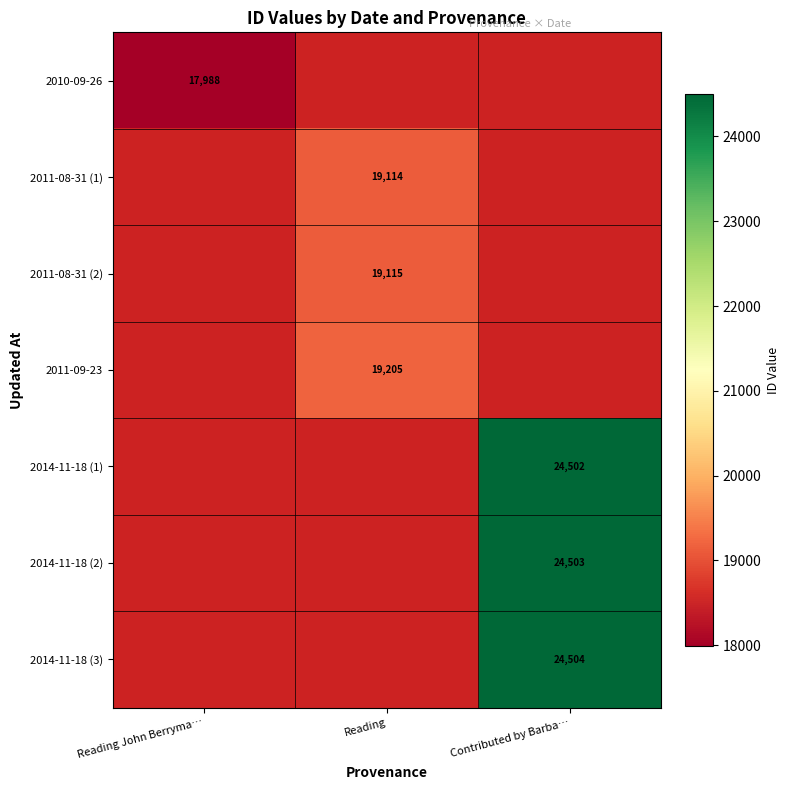

The 2010-09-26 series shows 17988 at Reading John Berryma…. True or false?

True